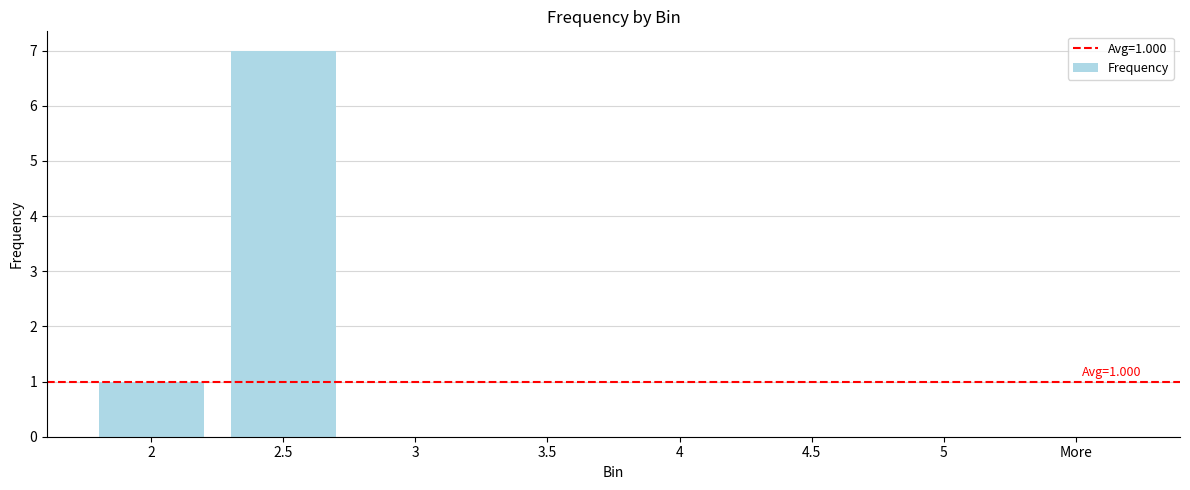

How many distinct data groups are displayed?

1